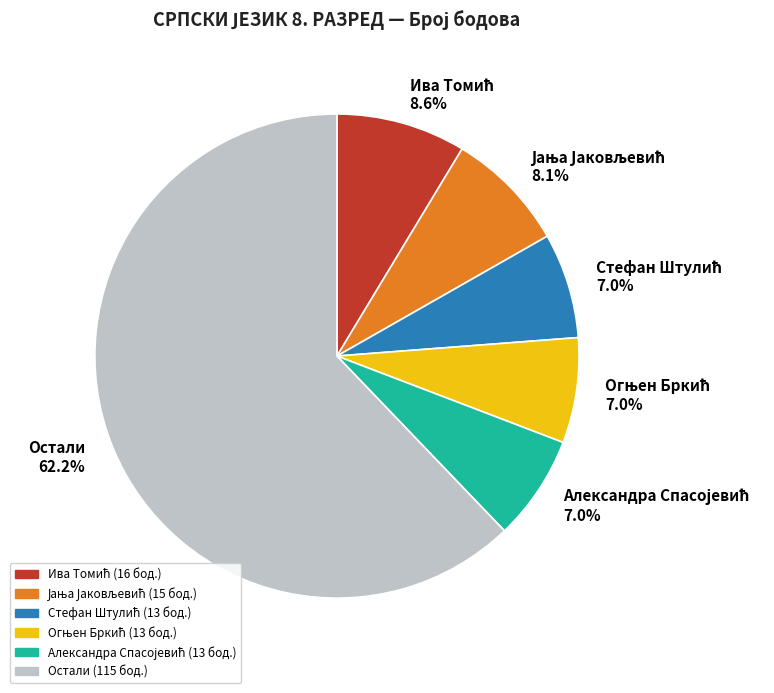

Does any single category account for the majority?

Yes